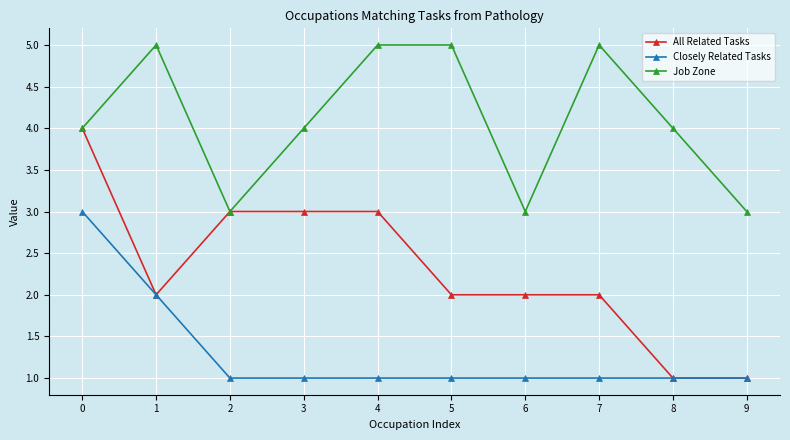

What is the sum of all All Related Tasks values?

23